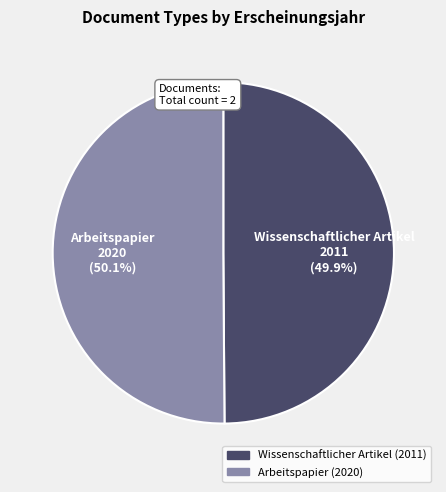

How many slices are in this pie chart?

2